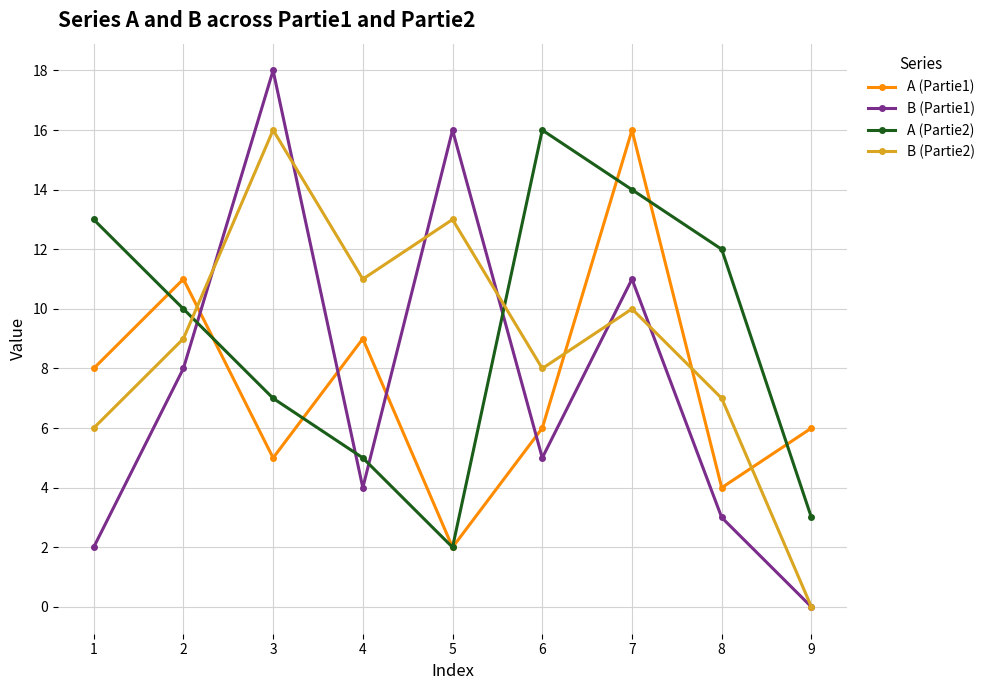

What is the value of the B (Partie2) point at the 6th from the left?

8